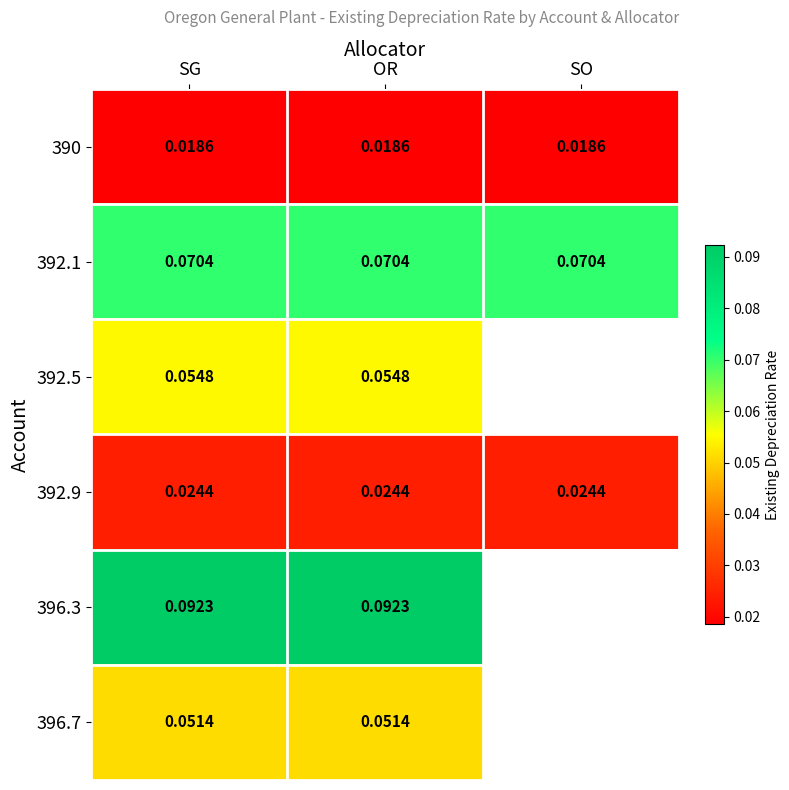

How many categories are shown in the chart?

3